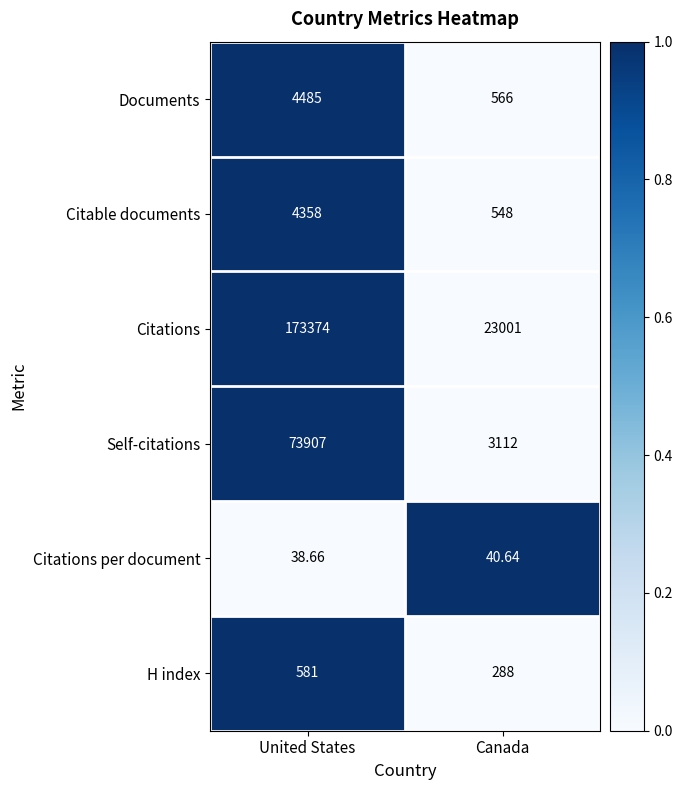

Between United States and Canada, which series saw the biggest shift?

Citations